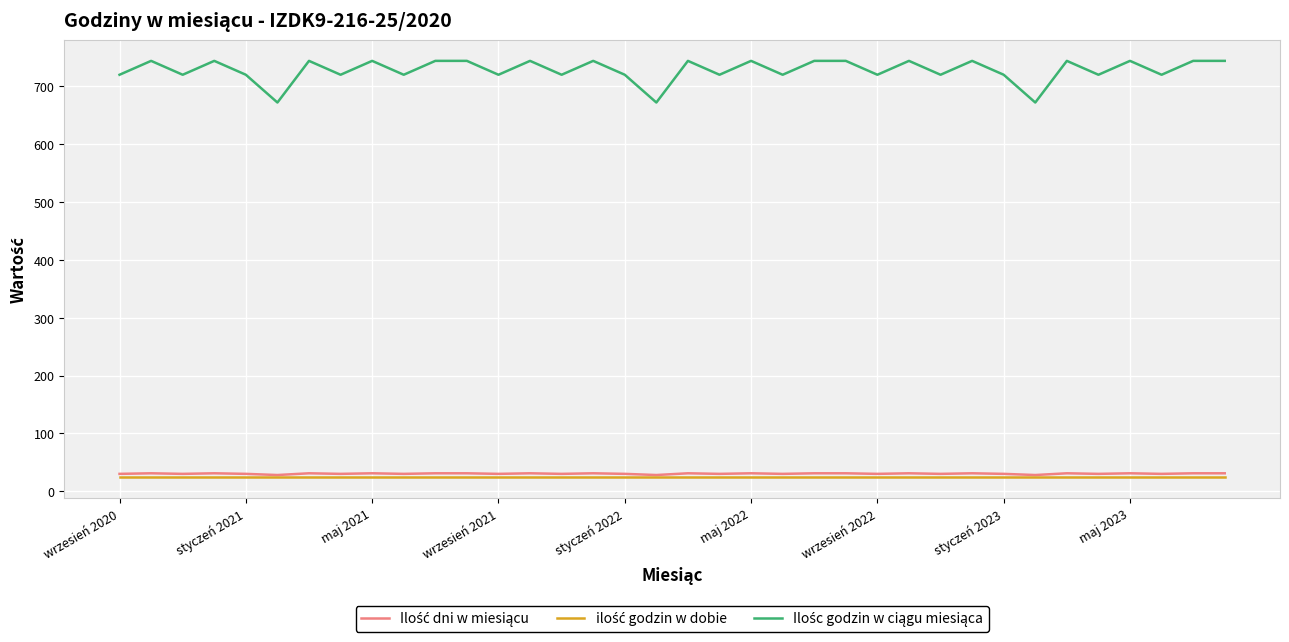

What is the minimum value shown in the chart?

24